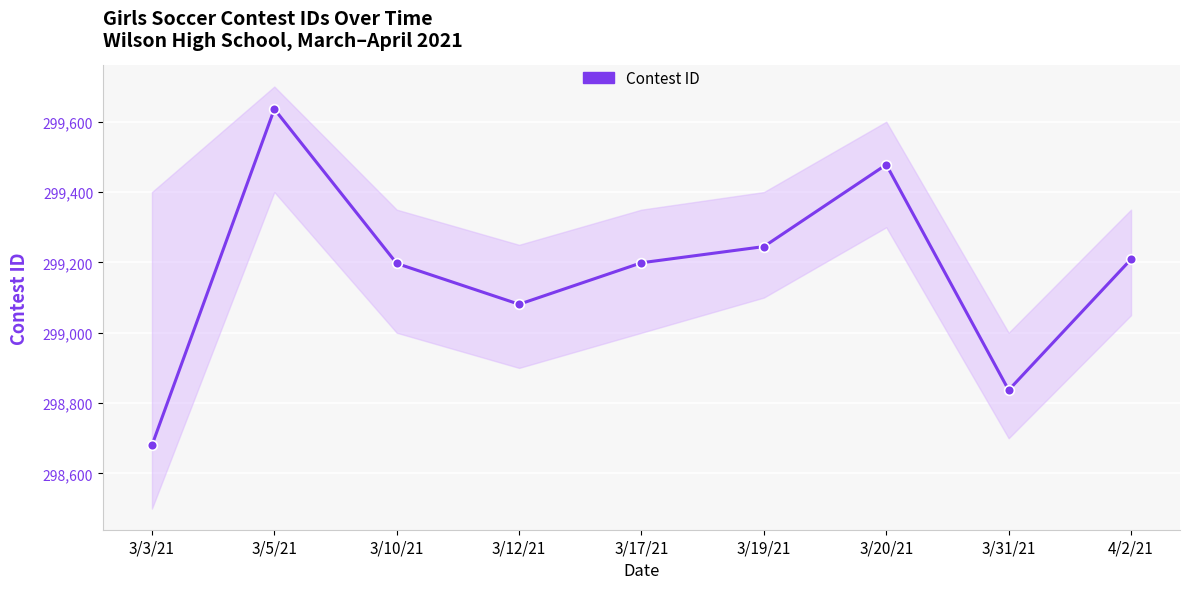

How many interior local valleys (lower than both neighbors) does the data have?

2